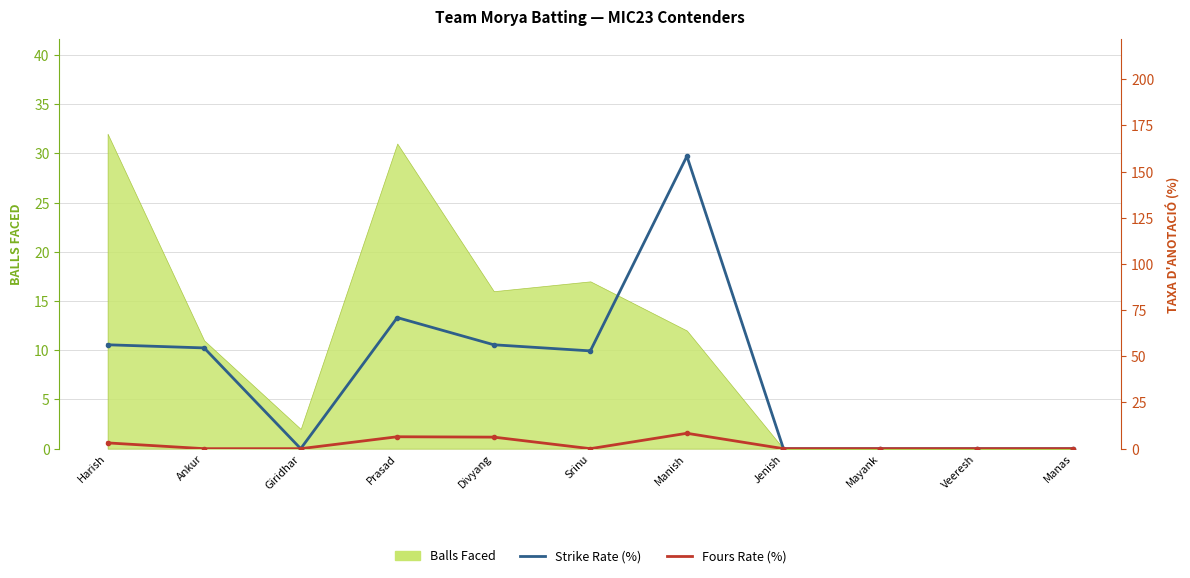

At which label is Fours Rate (%) closest to 4?

Harish